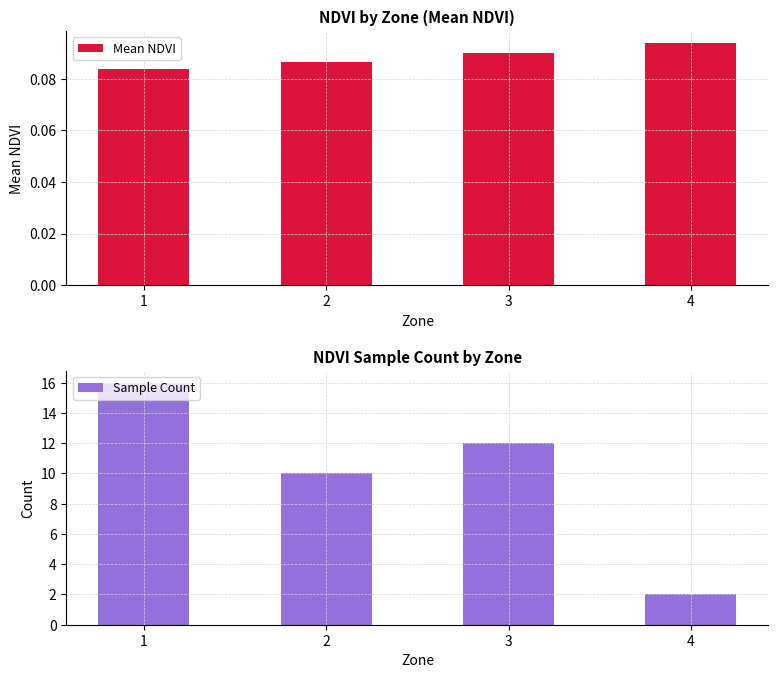

At how many categories does at least one series exceed 13?

1